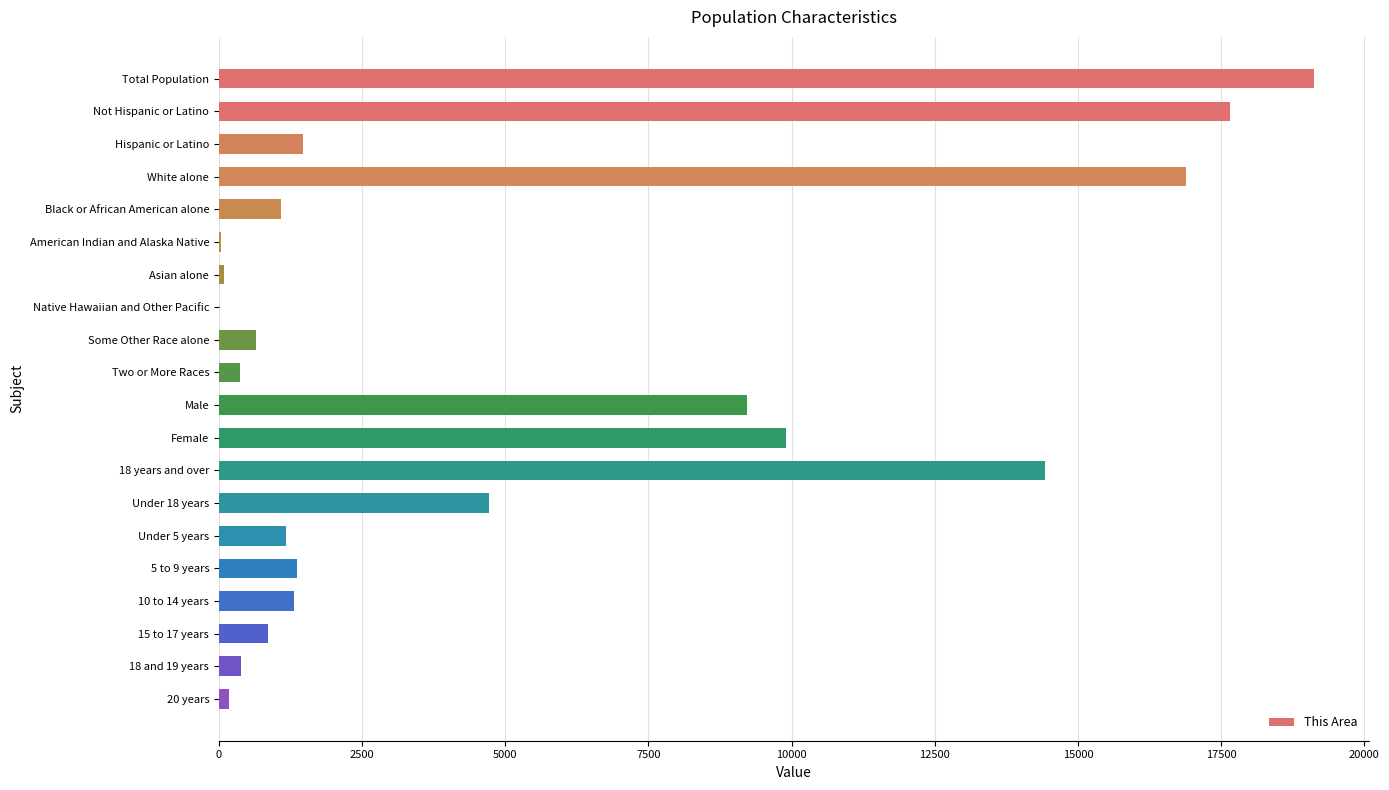

The chart shows a value of 4871 at Female. True or false?

False